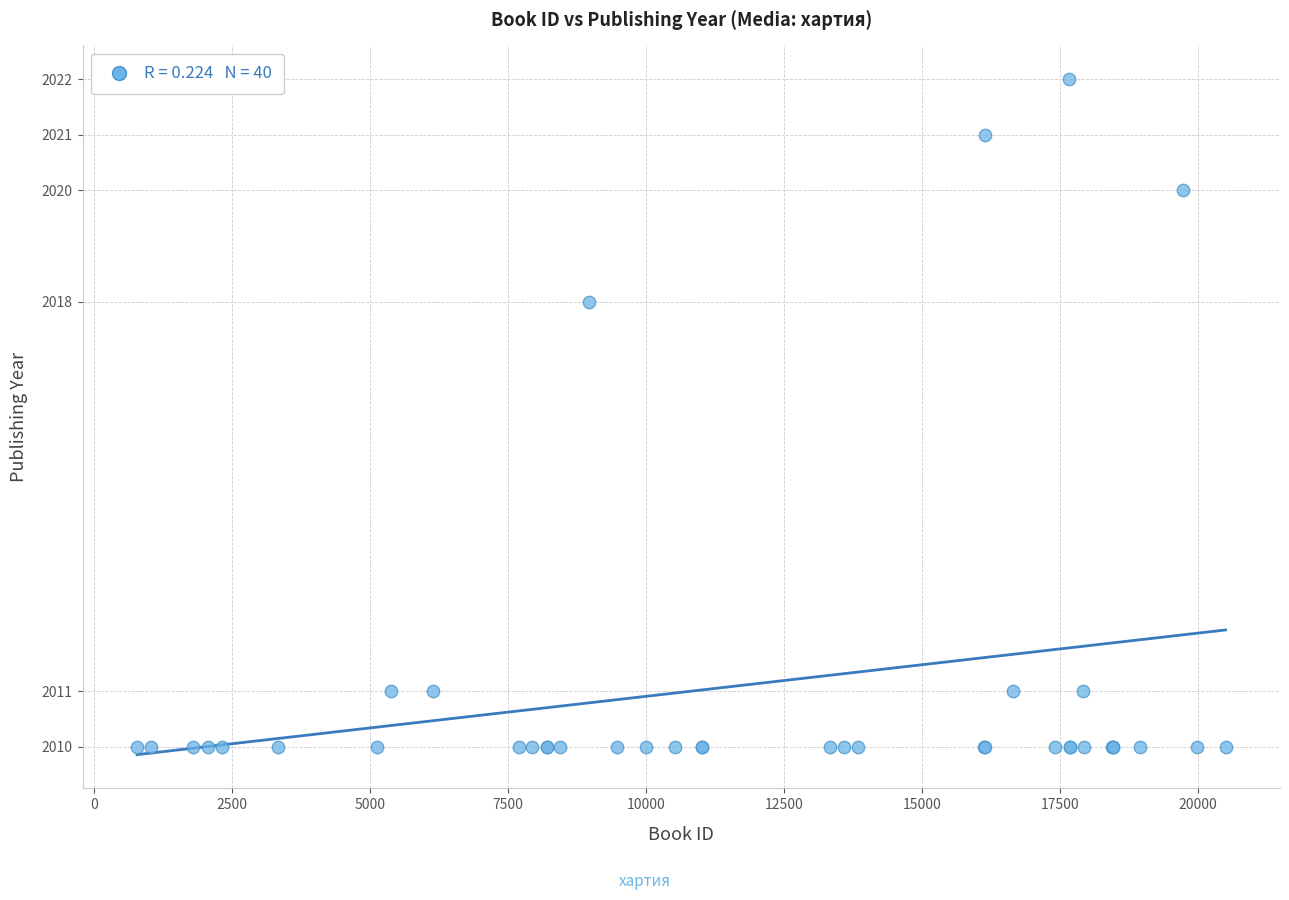

What Y value in the scatter plot is closest to 2016?

2018